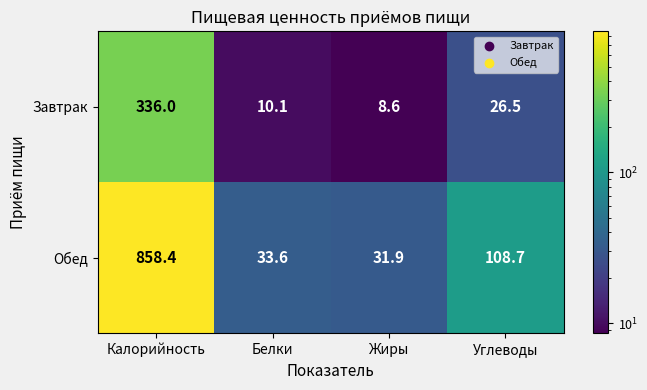

The Завтрак series shows 8.6 at Жиры. True or false?

True